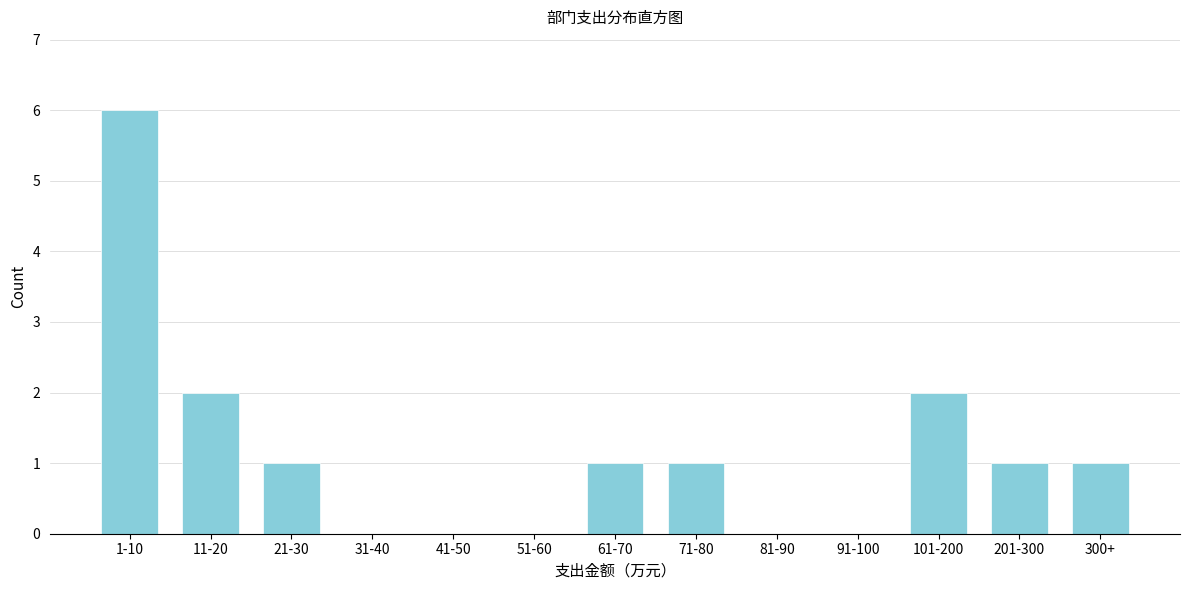

Reading left to right, transcribe all the data shown in this chart.

1-10=6	11-20=2	21-30=1	31-40=0	41-50=0	51-60=0	61-70=1	71-80=1	81-90=0	91-100=0	101-200=2	201-300=1	300+=1